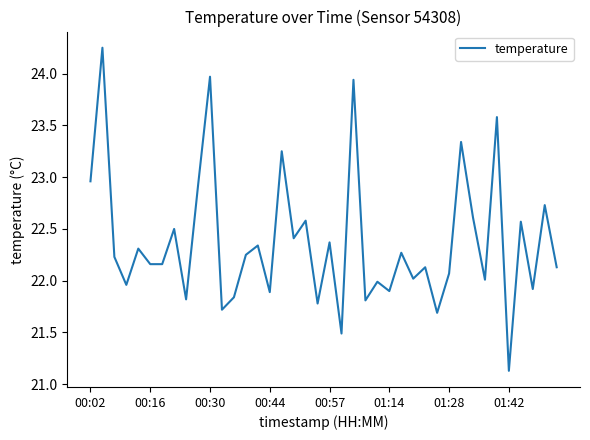

What is the minimum value shown in the chart?

21.1